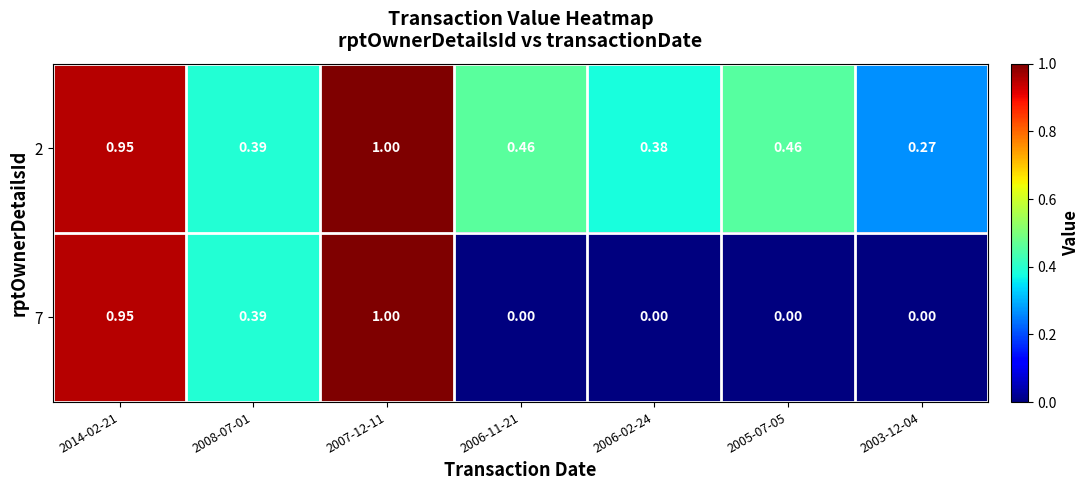

Between 2007-12-11 and 2006-11-21, which series saw the biggest shift?

7